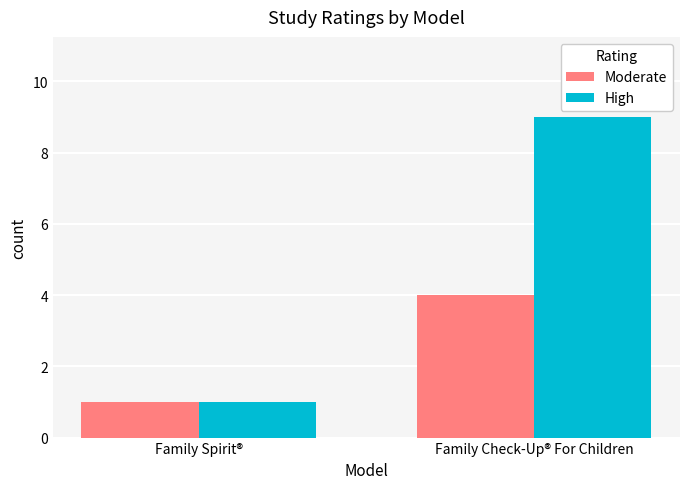

True or false: High has a value of 9 at Family Check-Up® For Children.

True